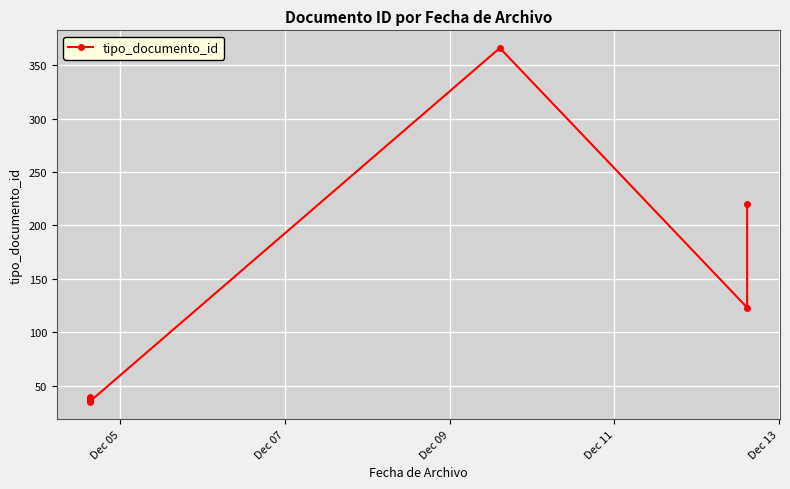

How many categories are shown in the chart?

8